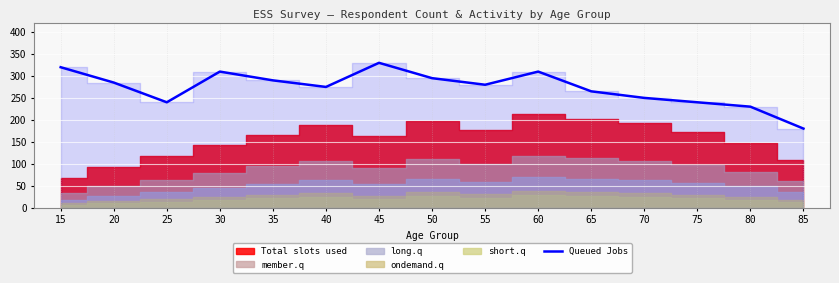

Where is the first local minimum?

25